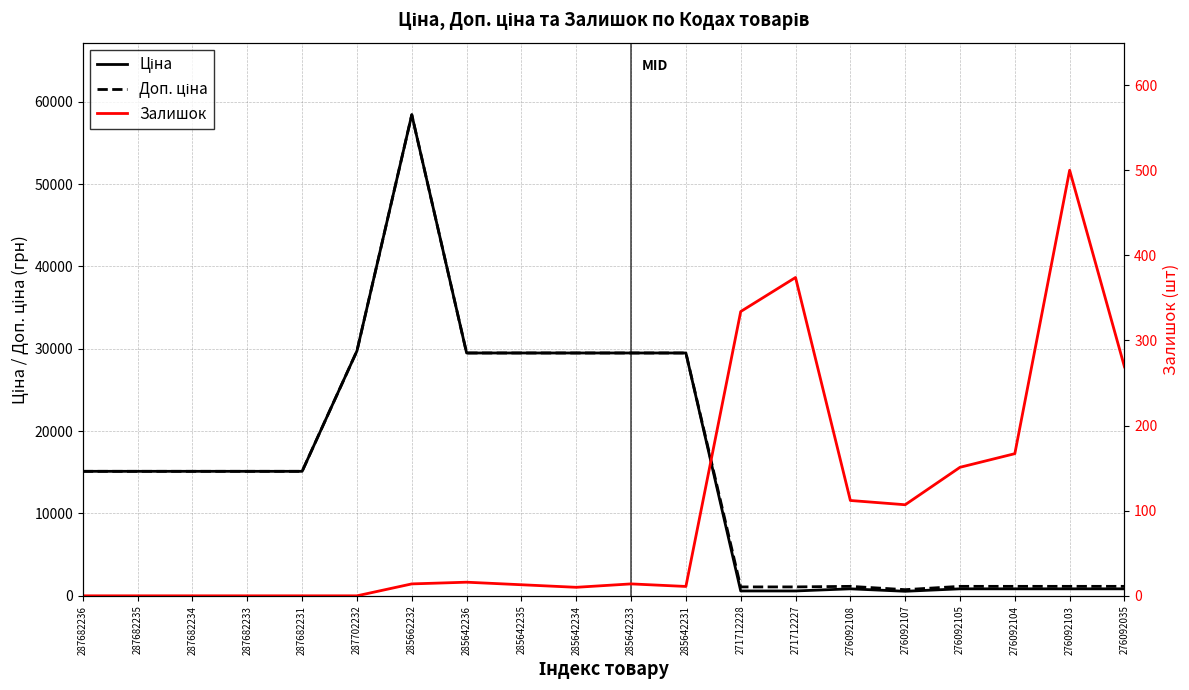

How many interior local valleys does the Доп. ціна series have?

1